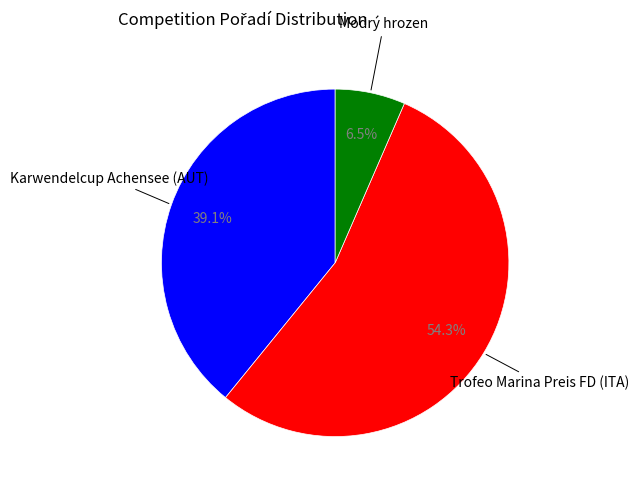

How many slices are in this pie chart?

3